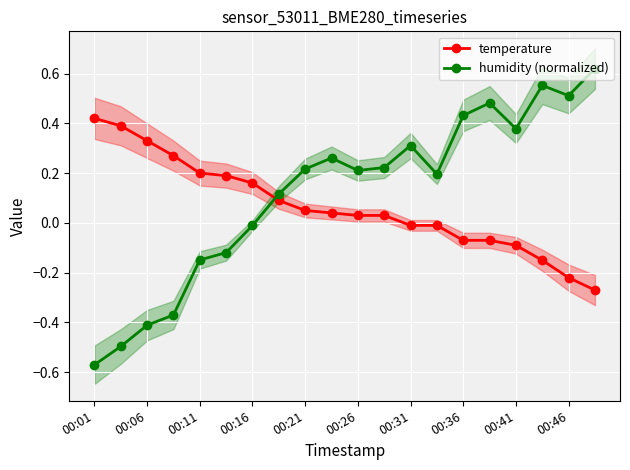

How many positive values does the humidity (normalized) series have?

13